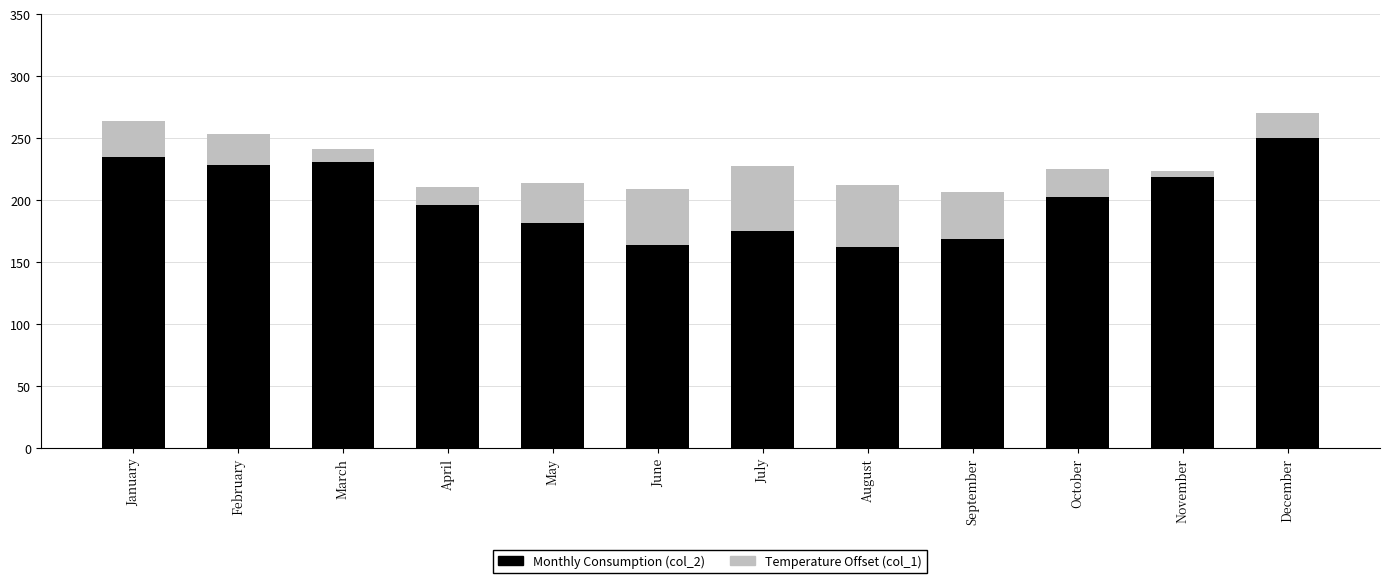

What is the difference between the Monthly Consumption (col_2) values at March and September?

62.1